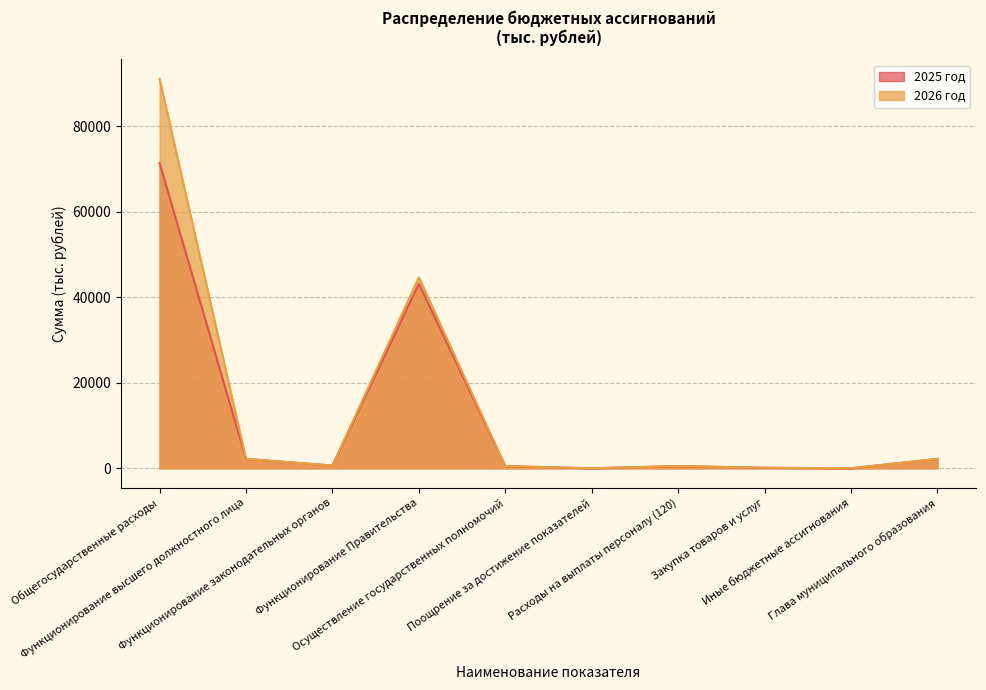

Is it true that 2025 год equals -41488.4 at Поощрение за достижение показателей?

False